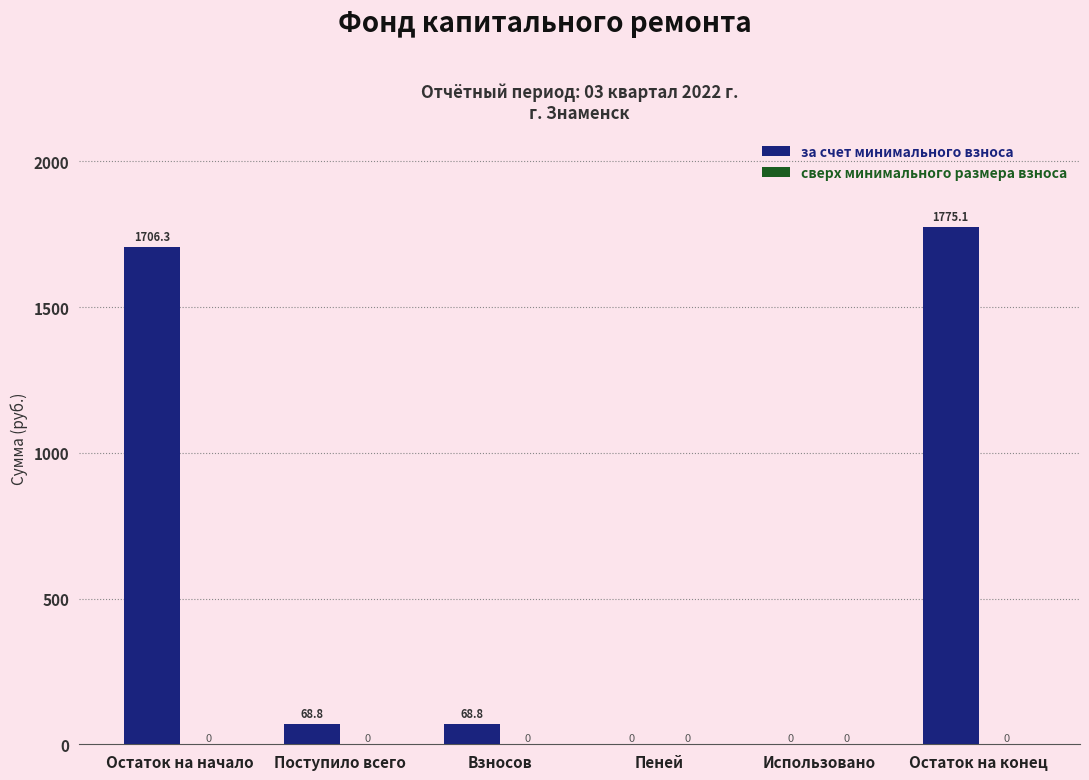

Between Остаток на начало and Пеней, which is larger?

Остаток на начало